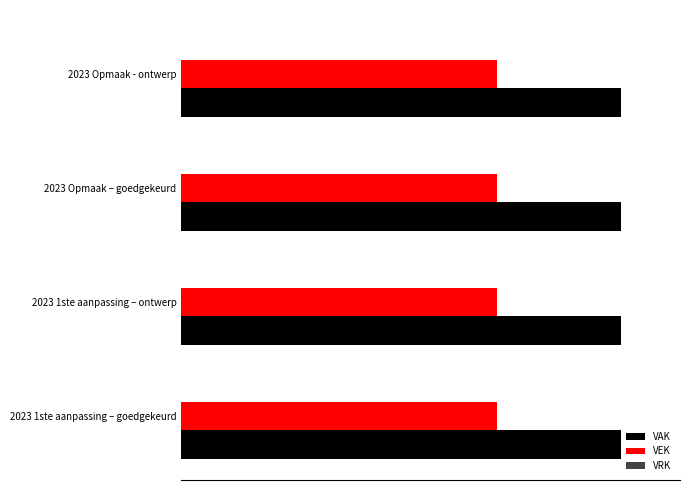

Which label corresponds to the smallest value in the chart?

2023 1ste aanpassing – goedgekeurd